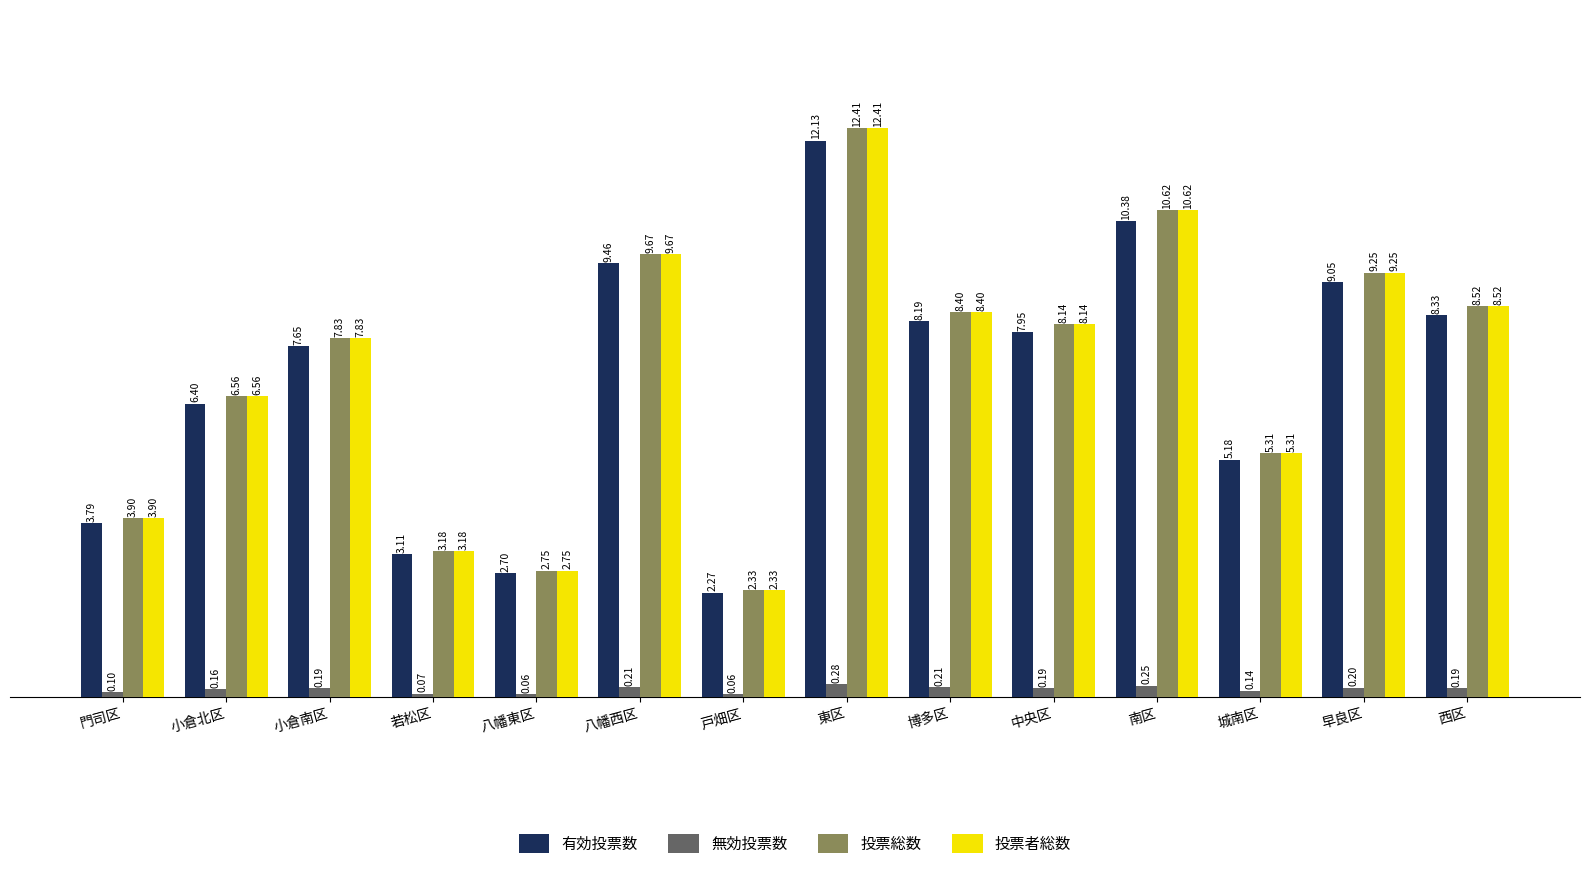

True or false: 投票総数 has a value of 15.2 at 早良区.

False